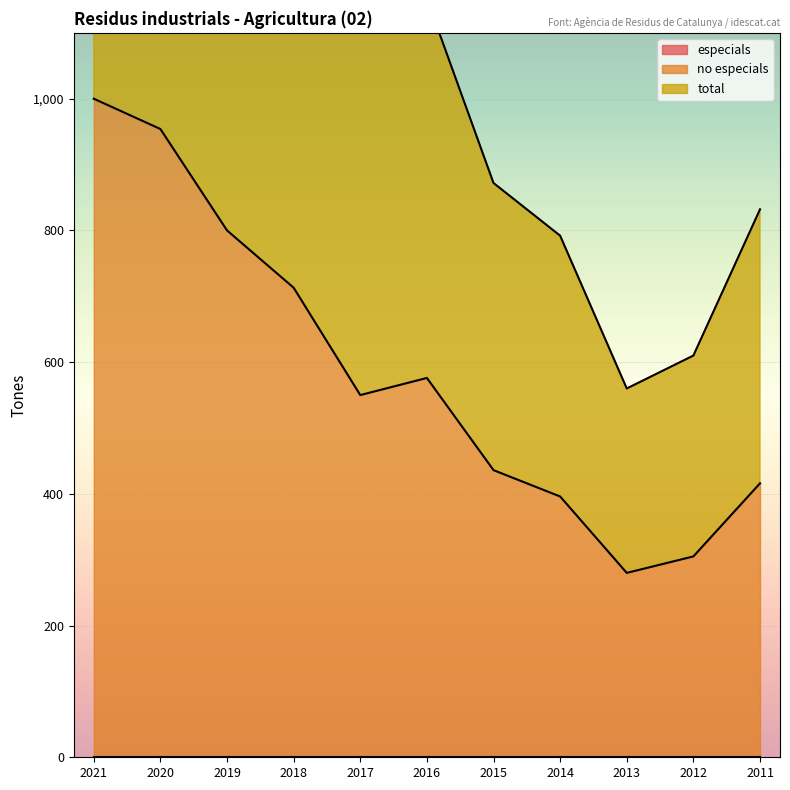

The value of total at 2012 is 291. True or false?

False